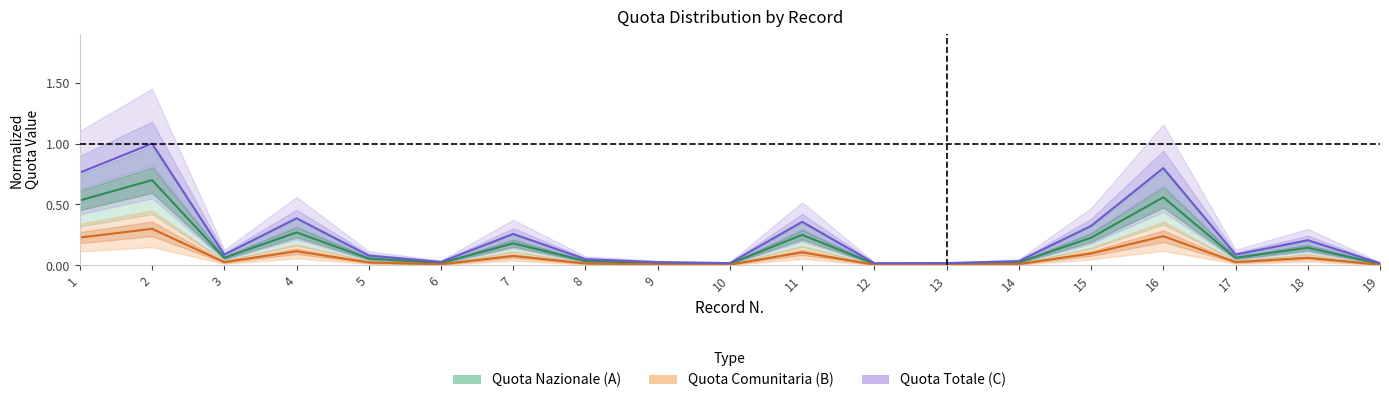

What is the value of the Quota Comunitaria (B) point at the 15th from the left?

0.1